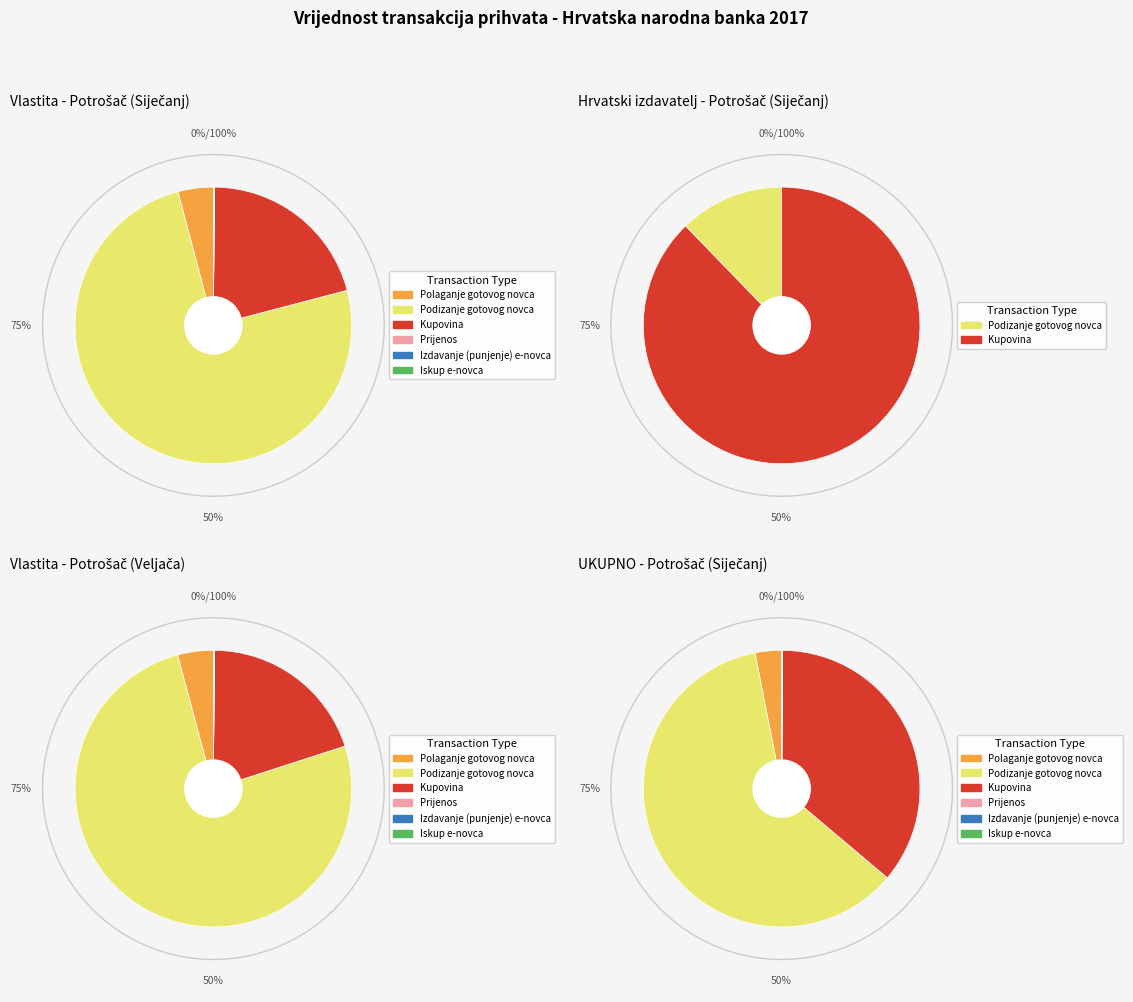

What is the change in value from Kupovina to Izdavanje (punjenje) e-novca?

-1388180291